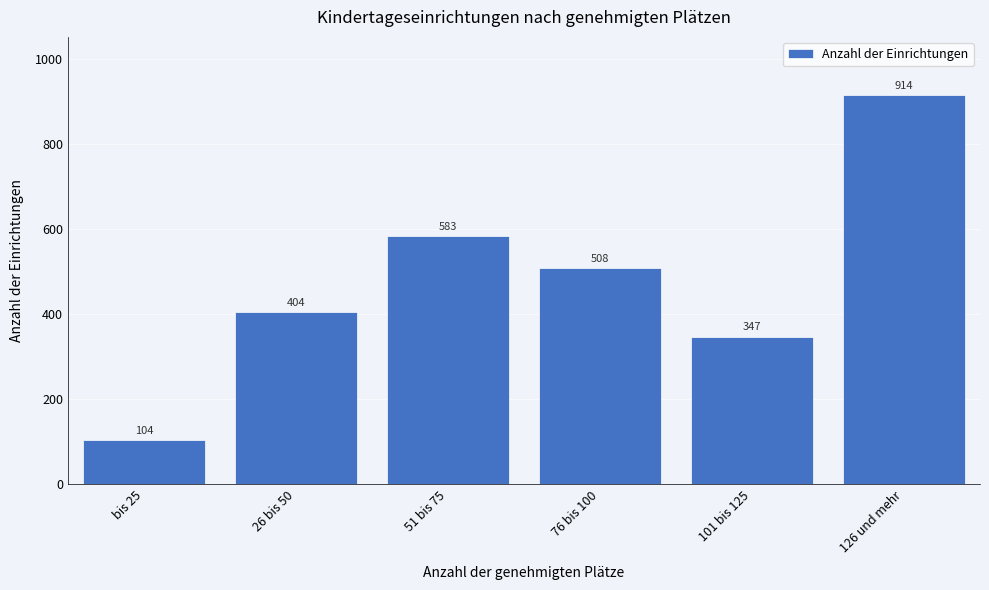

Reading left to right, extract all data points from this chart.

104	404	583	508	347	914